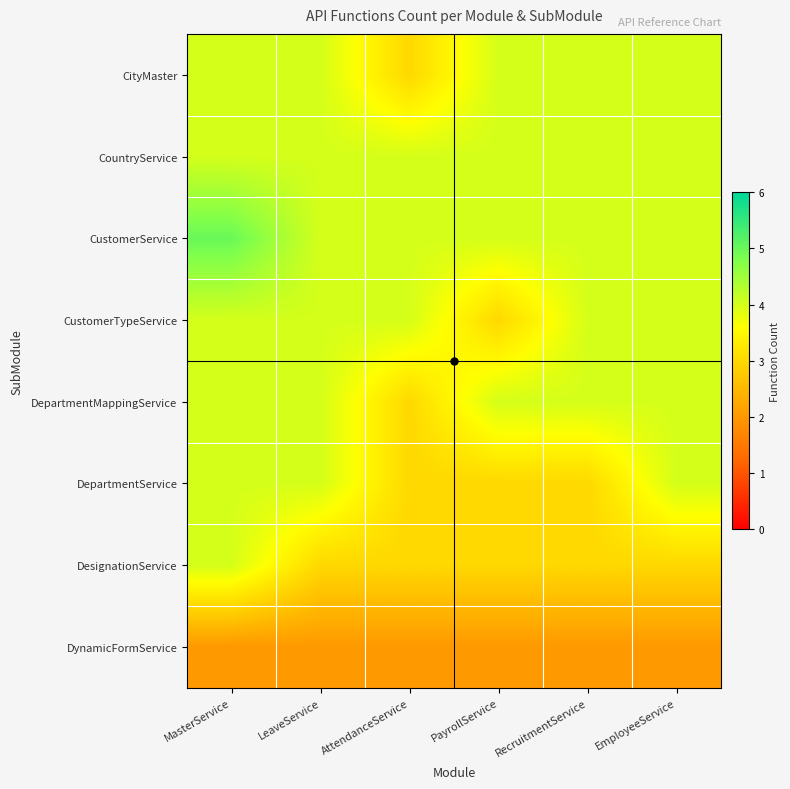

Which has a higher value, MasterService or RecruitmentService?

MasterService